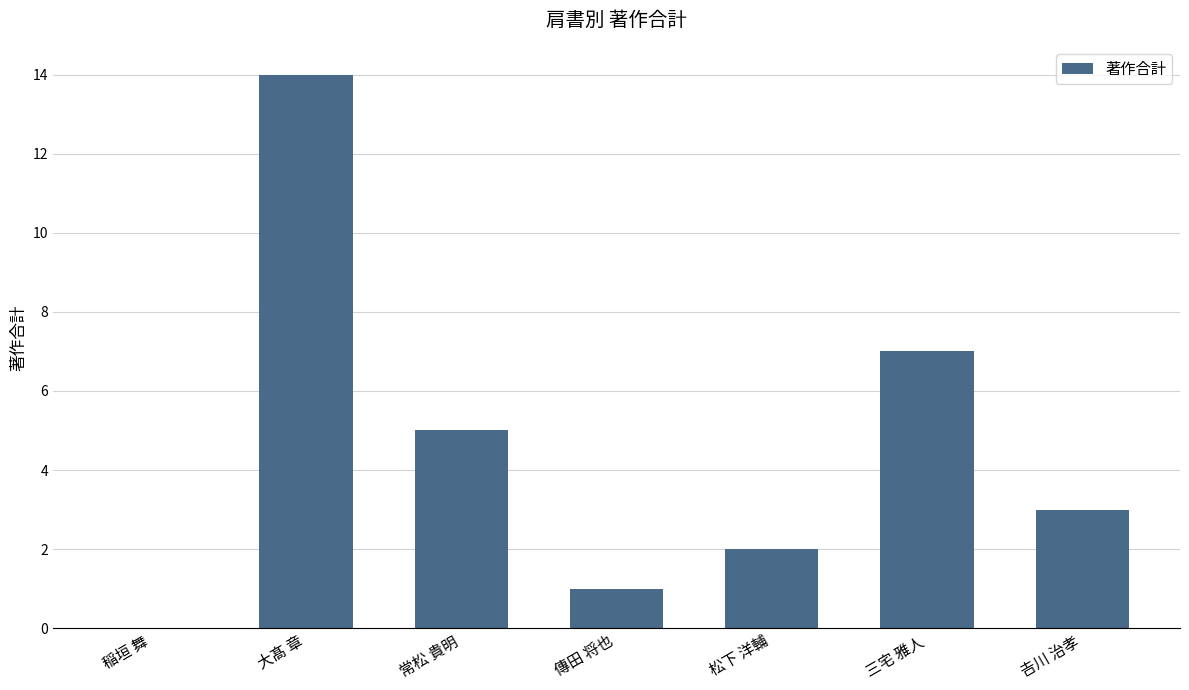

True or false: the data shows 0 at 稲垣 舞.

True